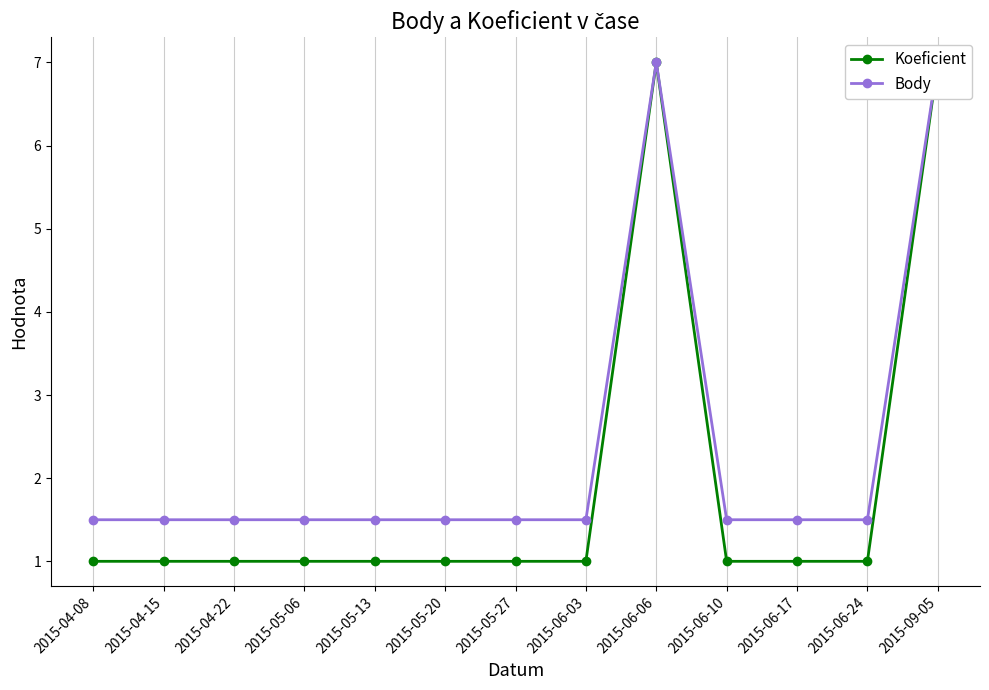

What is the value of the Body point at the 8th from the left?

1.5